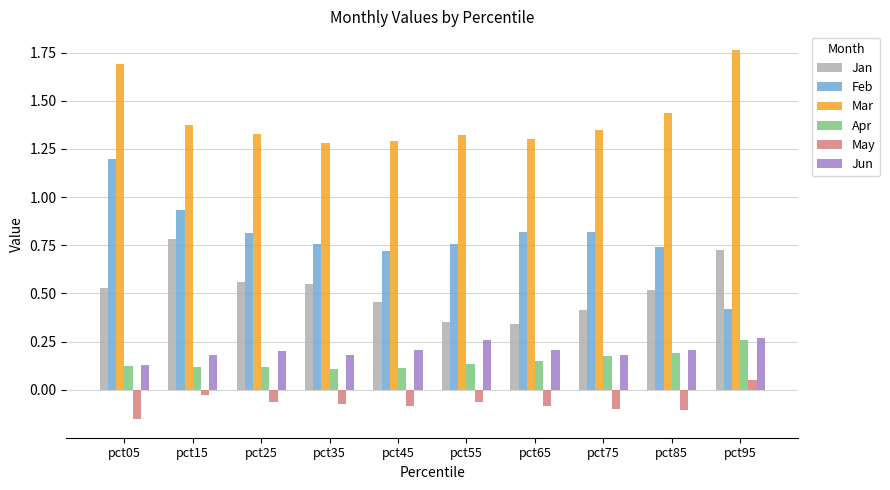

What is the total value across all series at pct95?

3.5